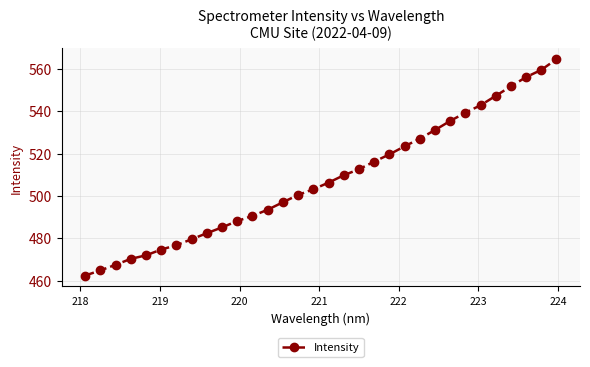

What is the sum of all values?

16250.2